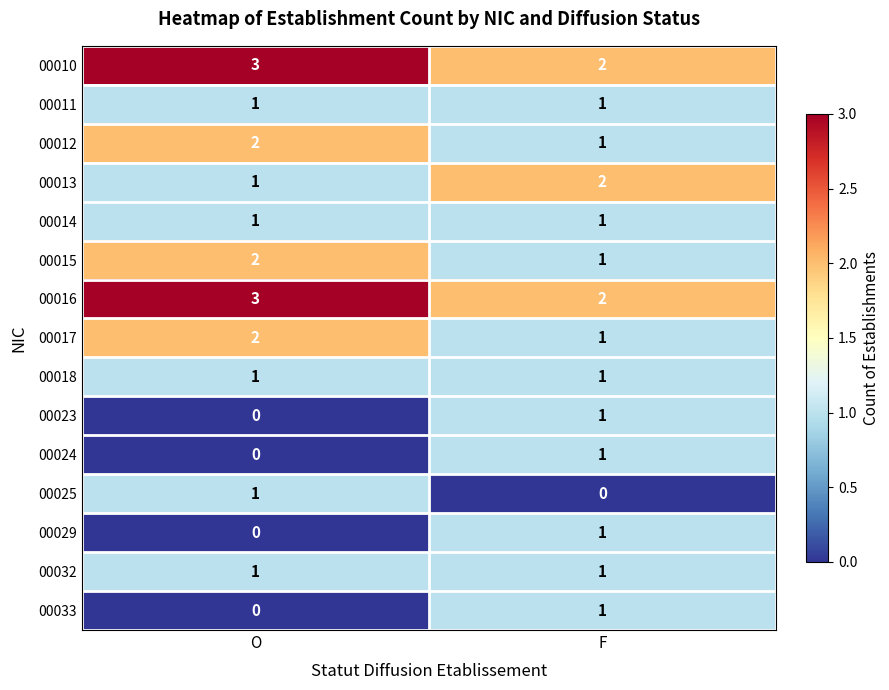

Rank the categories by 00025 value from lowest to highest.

F, O